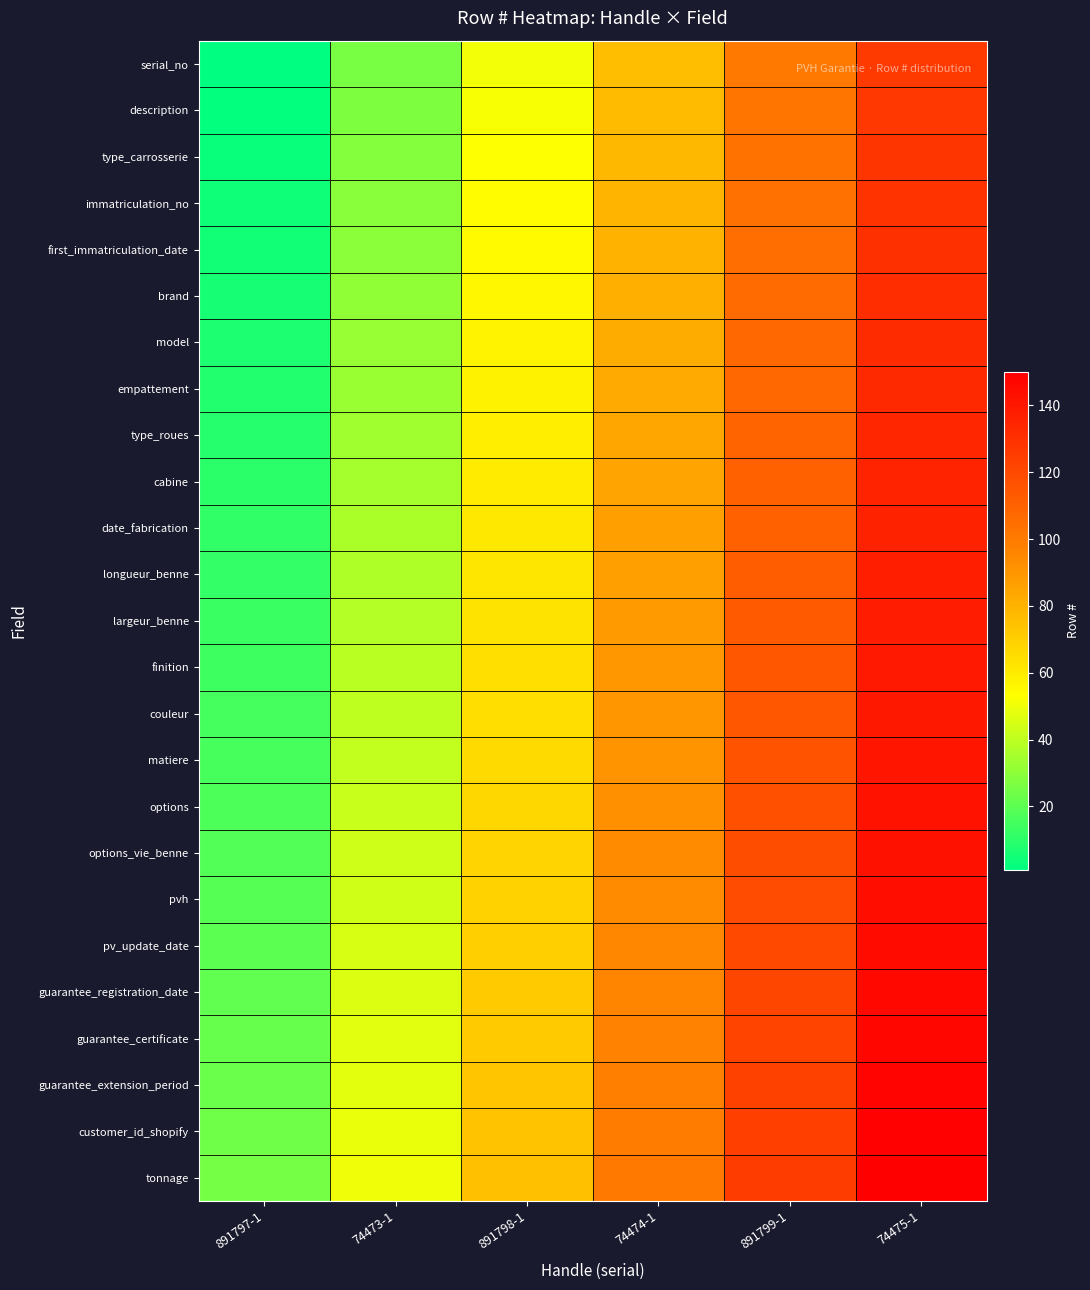

At which category is the sum across all series the highest?

74475-1